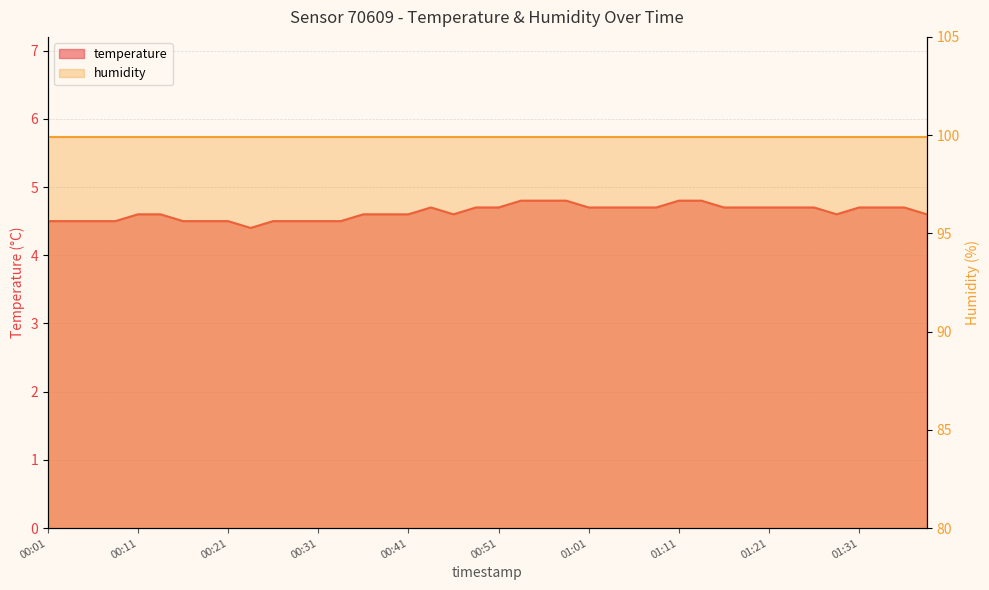

Reading left to right, what are all the values shown in this chart?

4.5	4.5	4.5	4.5	4.6	4.6	4.5	4.5	4.5	4.4	4.5	4.5	4.5	4.5	4.6	4.6	4.6	4.7	4.6	4.7	4.7	4.8	4.8	4.8	4.7	4.7	4.7	4.7	4.8	4.8	4.7	4.7	4.7	4.7	4.7	4.6	4.7	4.7	4.7	4.6